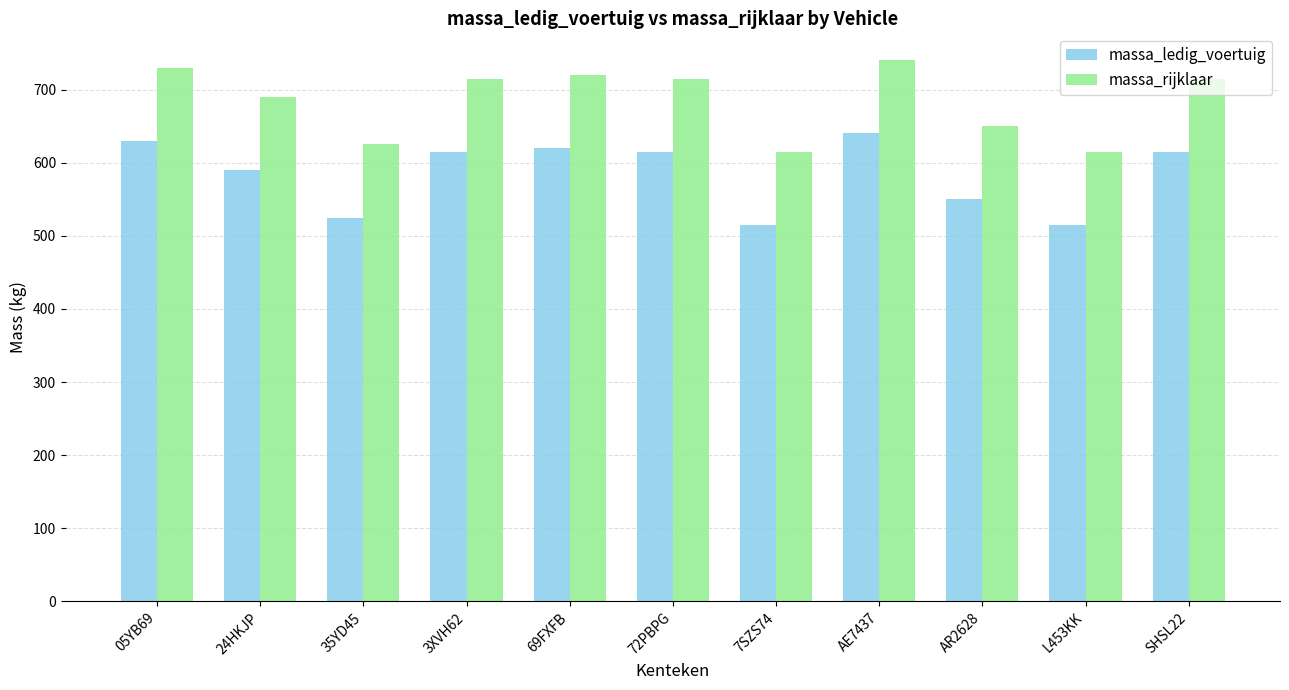

Is it true that massa_rijklaar equals 715 at SHSL22?

True